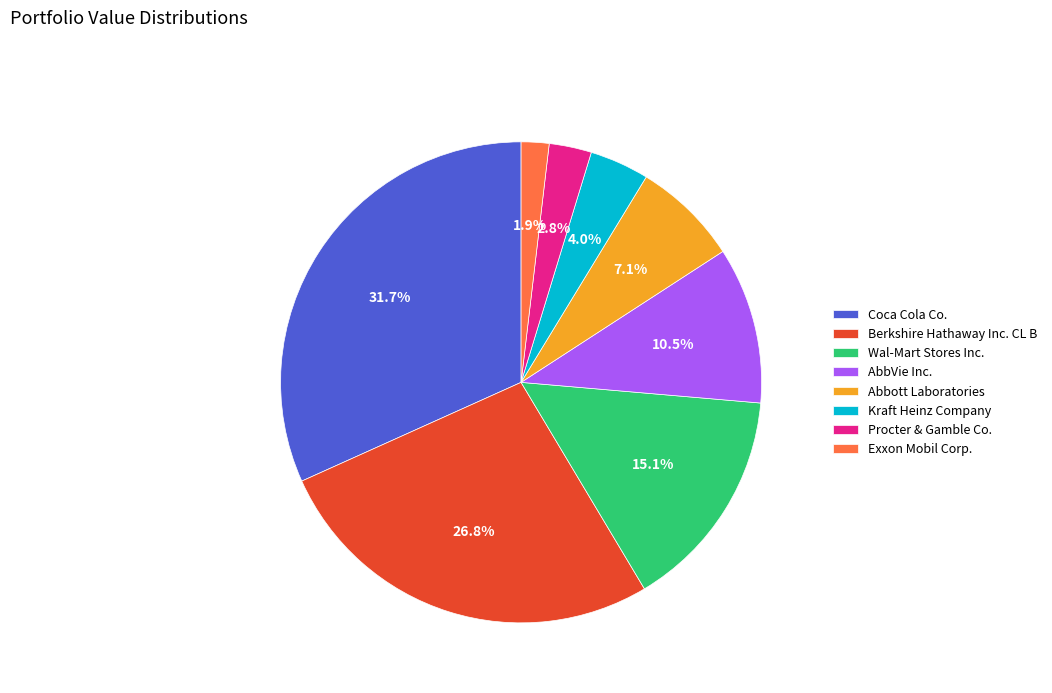

What is the smallest slice in the pie chart?

Exxon Mobil Corp.